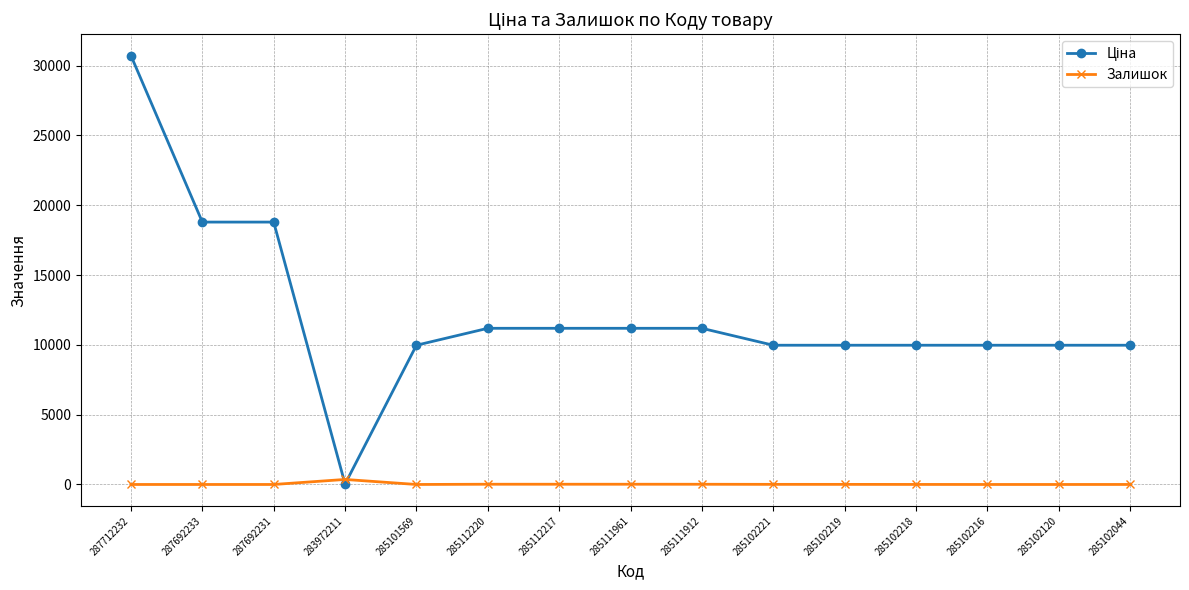

What is the total value across all series at 285101569?

9975.0